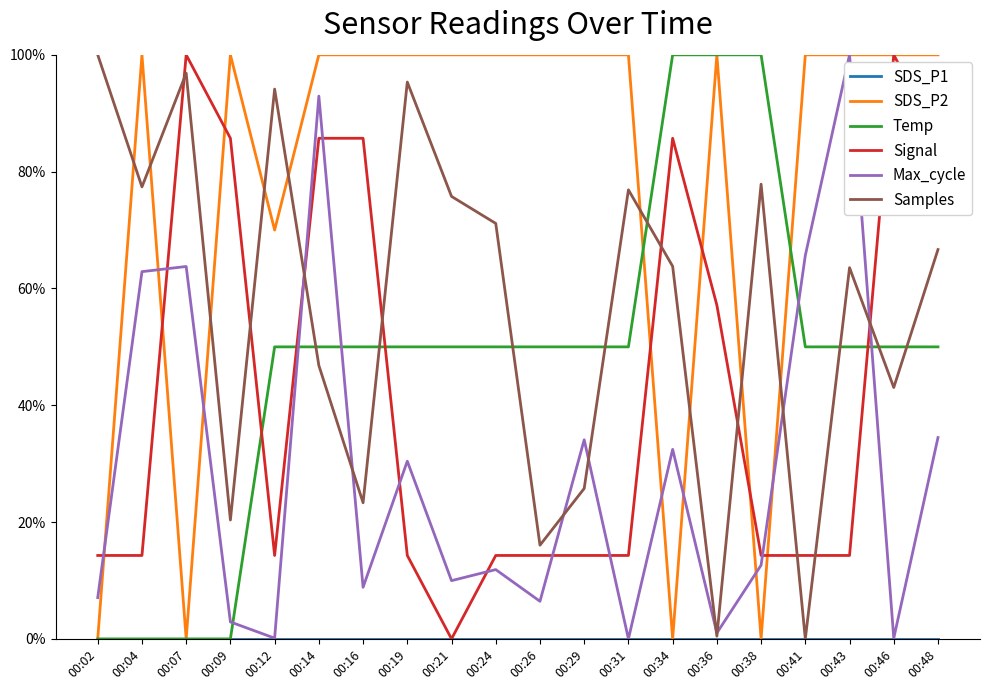

At how many categories does at least one series exceed 0?

20